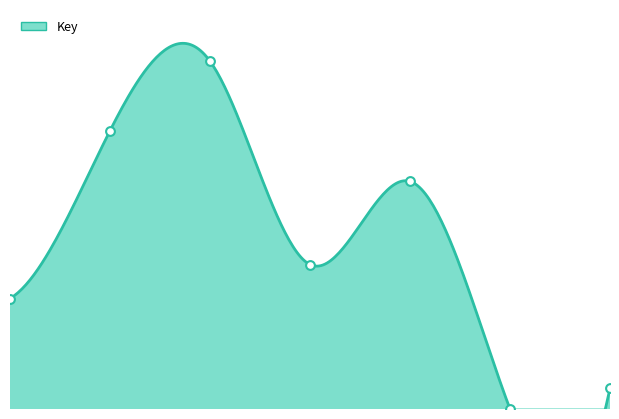

Which has a higher value, 2 or 5?

2